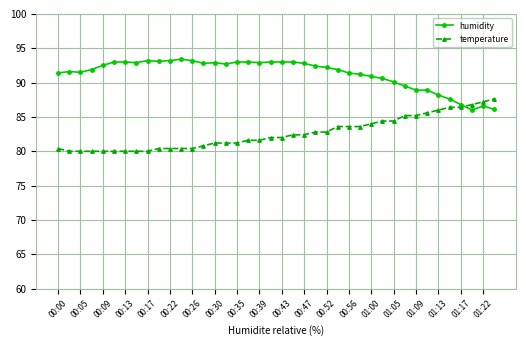

Which series has the largest total across all categories?

humidity